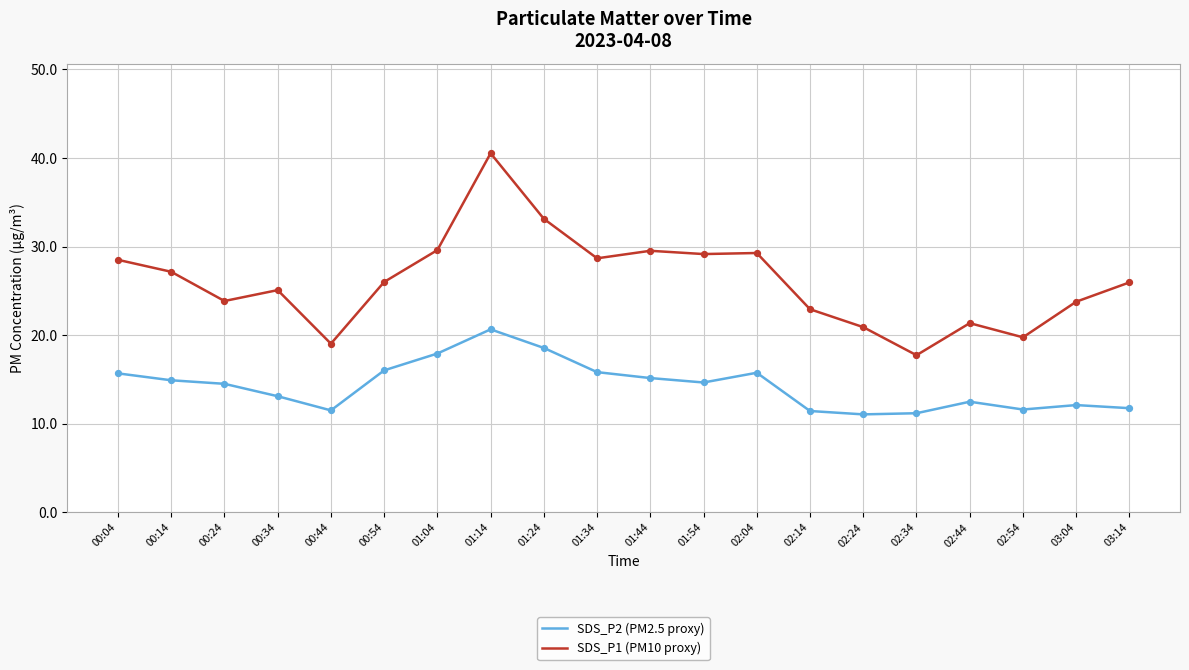

At how many categories does at least one series exceed 38?

1